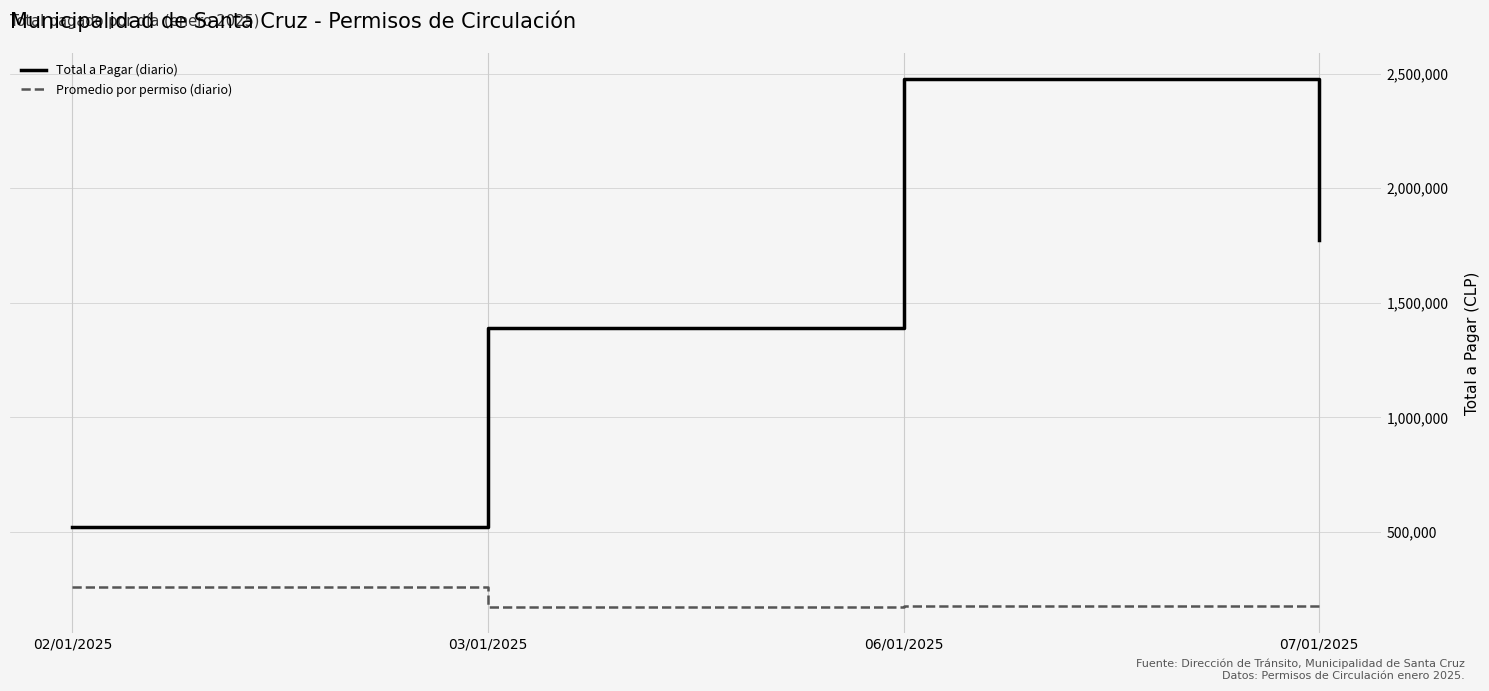

What position from the left is 03/01/2025?

2